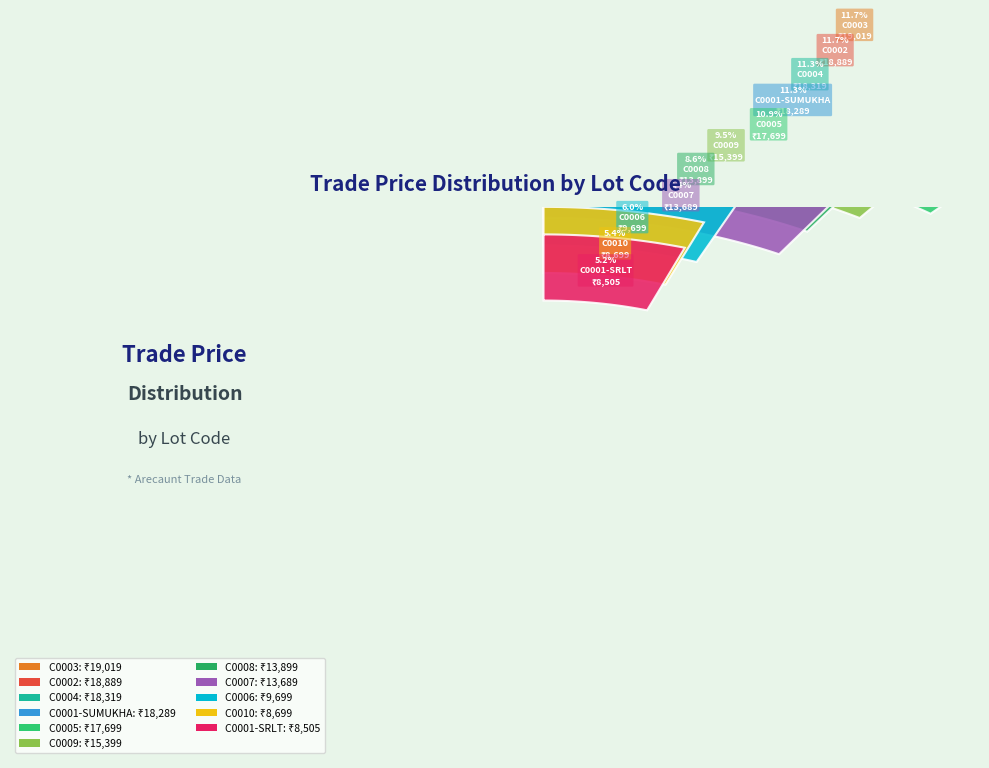

Does C0004 account for over 50% of the chart?

No